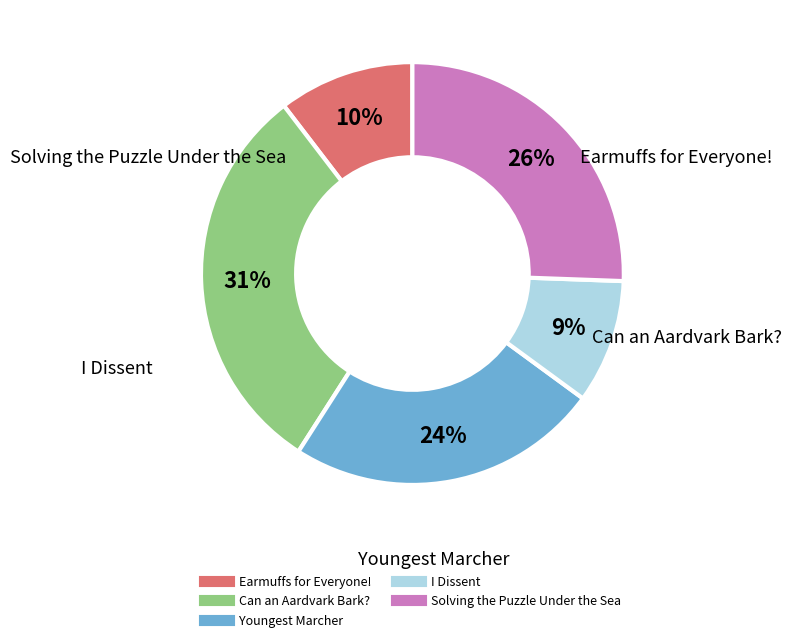

True or false: Solving the Puzzle Under the Sea accounts for 26% of the total.

True